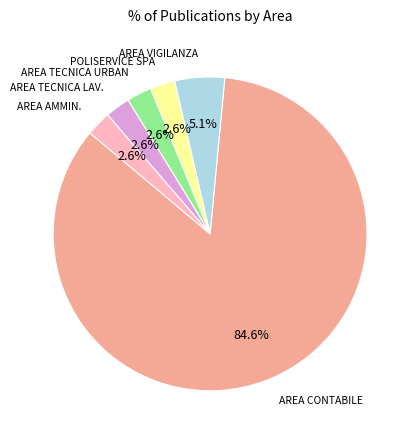

Is there a majority slice in this chart?

Yes